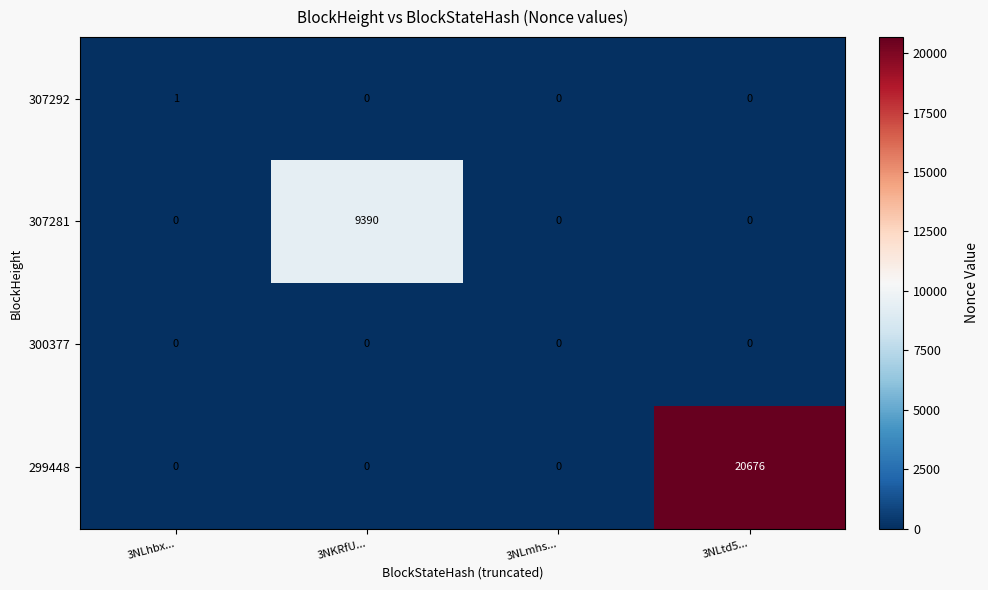

Reading left to right, list all the values displayed in this chart.

307292: 1	0	0	0
307281: 0	9390	0	0
300377: 0	0	0	0
299448: 0	0	0	20676